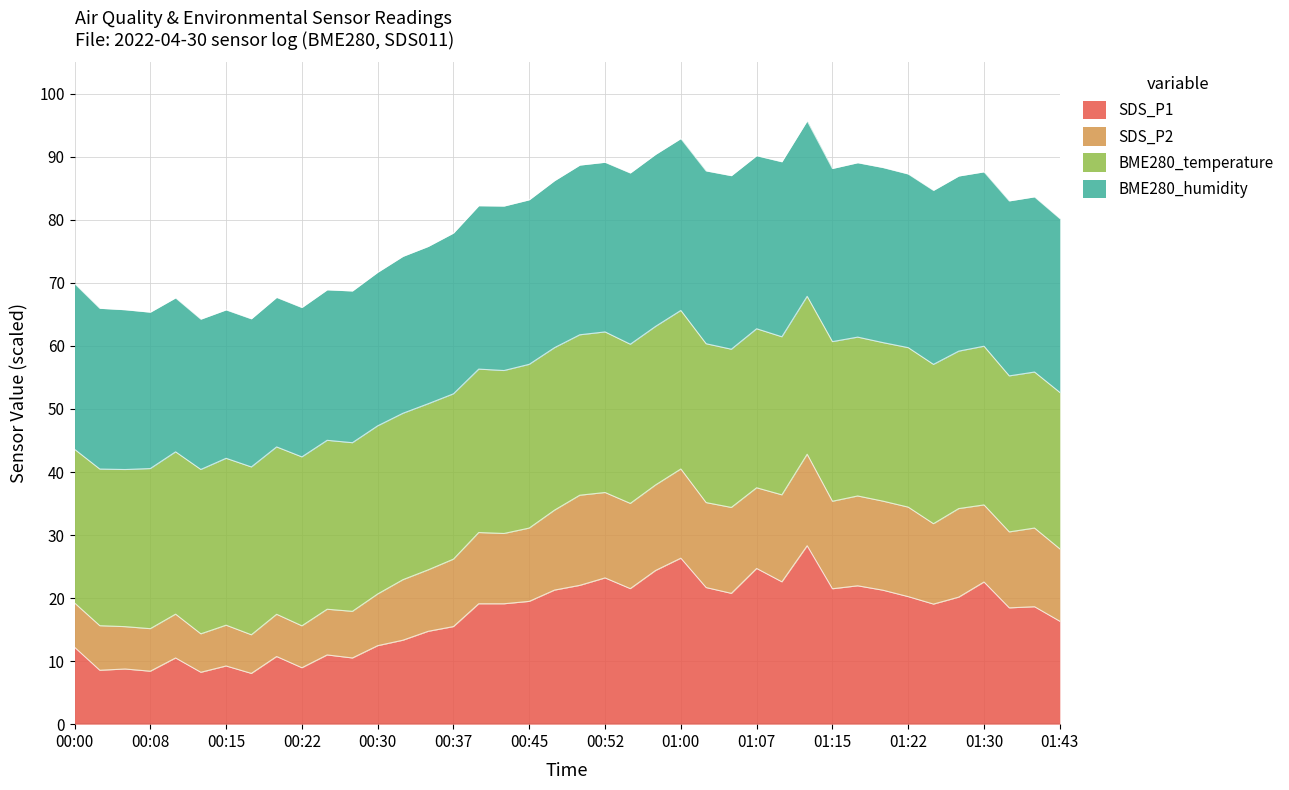

True or false: SDS_P1 and SDS_P2 intersect in this chart.

False